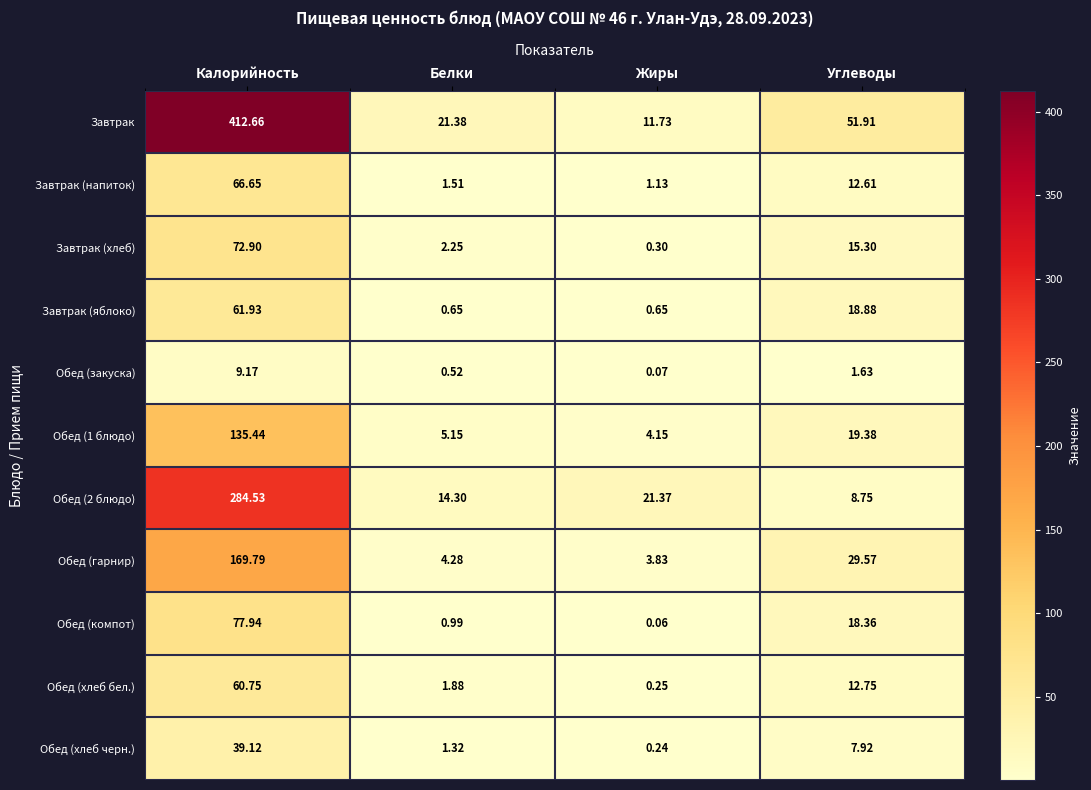

At how many categories does at least one series exceed 369?

1